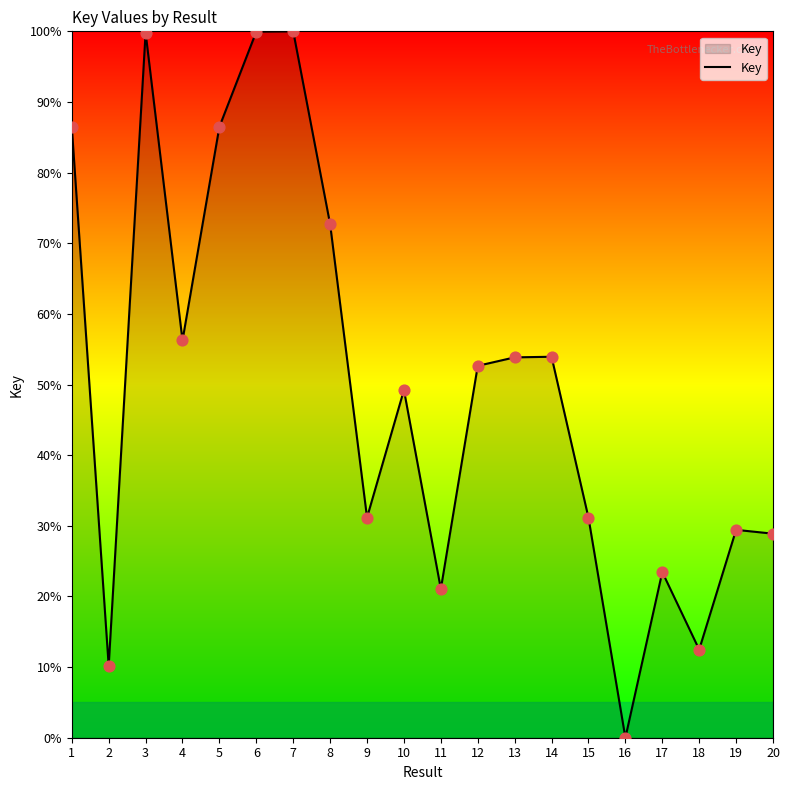

What is the change in value from 15 to 18?

-18.7